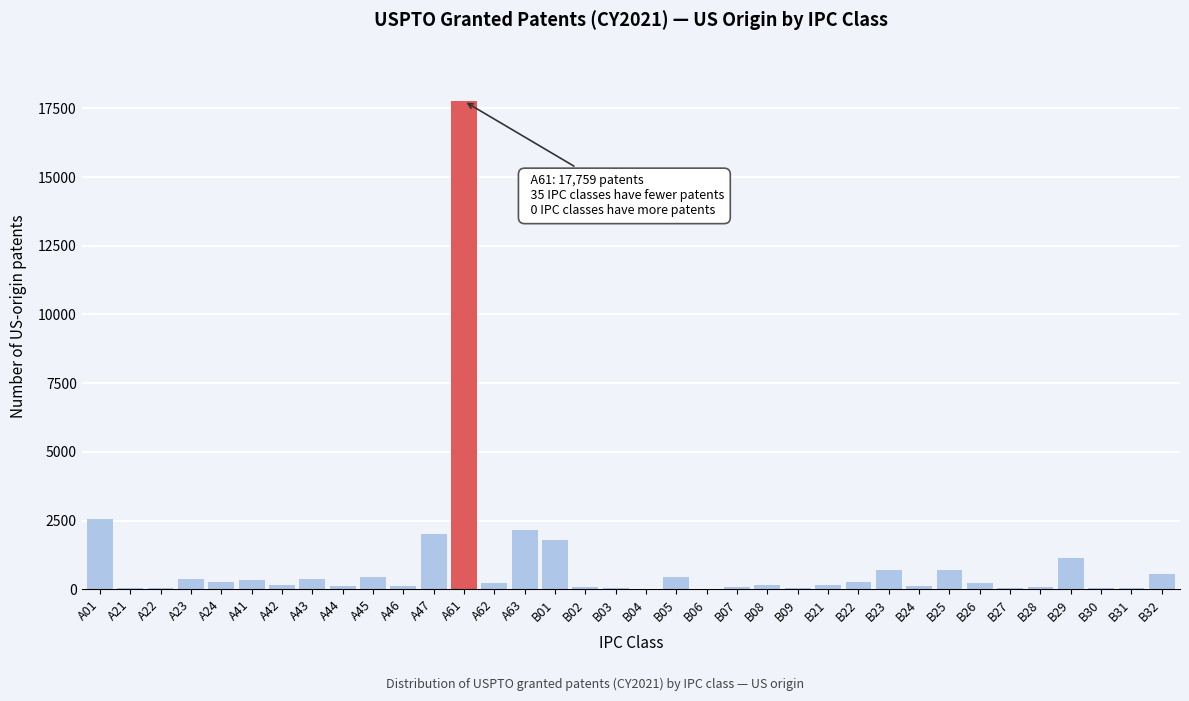

Is it true that the value at A63 is 3714?

False